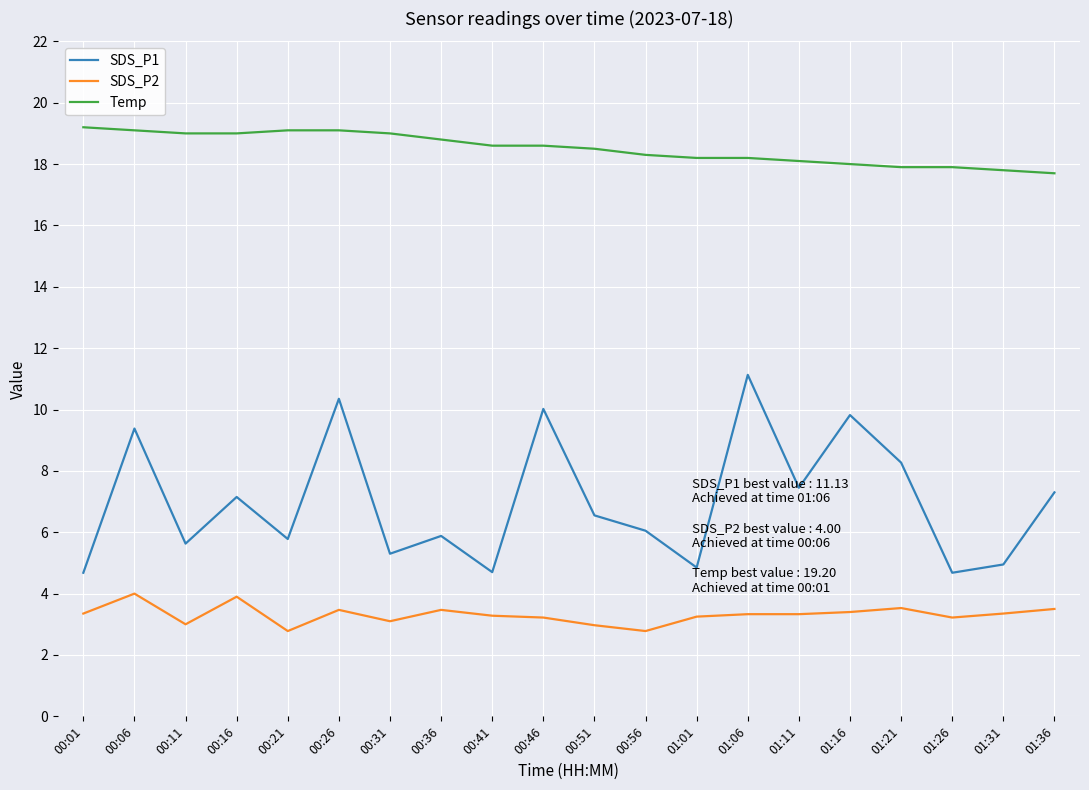

Is the value of SDS_P1 at 01:06 greater than the value of SDS_P2 at 00:36?

Yes